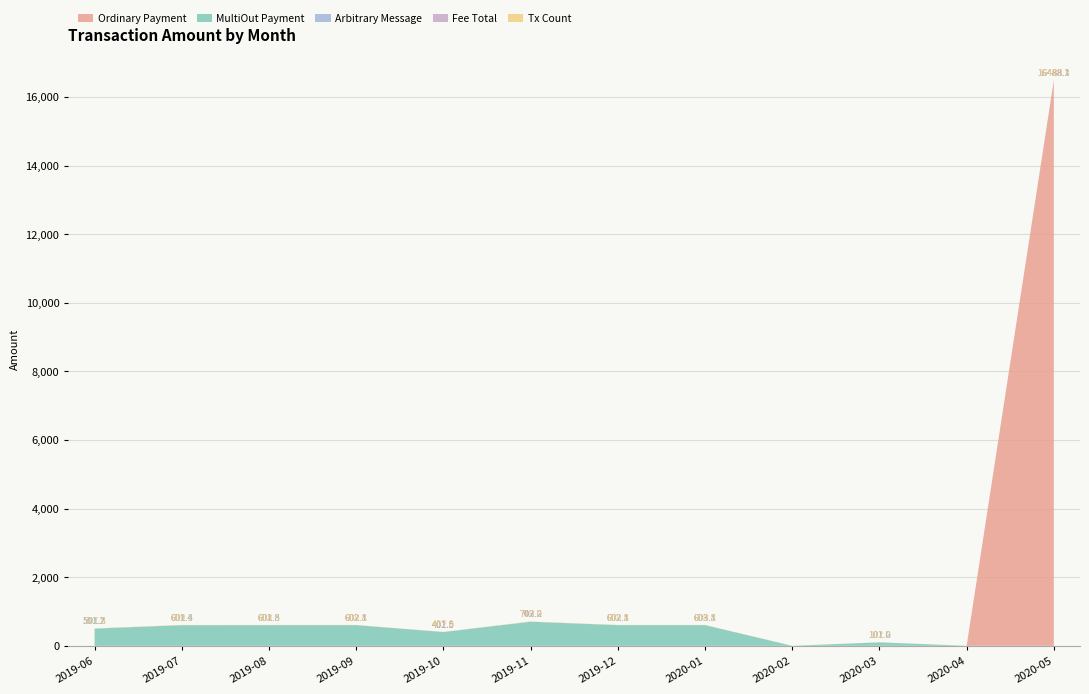

Reading right to left, transcribe all the data shown in this chart.

Ordinary Payment: 16488.1	0.0	0.0	0.0	0.0	0.0	0.0	0.0	0.0	0.0	0.0	0.0
MultiOut Payment: 0.0	0.0	101.0	0.0	603.1	602.1	702.2	401.5	602.1	601.8	601.4	501.2
Arbitrary Message: 0.0	0.0	0.0	0.0	0.0	0.0	0.0	0.0	0.0	0.0	0.0	0.0
Fee Total: 0.2	0.0	0.2	0.0	0.7	0.7	0.8	0.5	0.7	0.7	0.7	0.6
Tx Count: 2.0	0.0	1.0	0.0	6.0	6.0	7.0	5.0	6.0	6.0	7.0	6.0